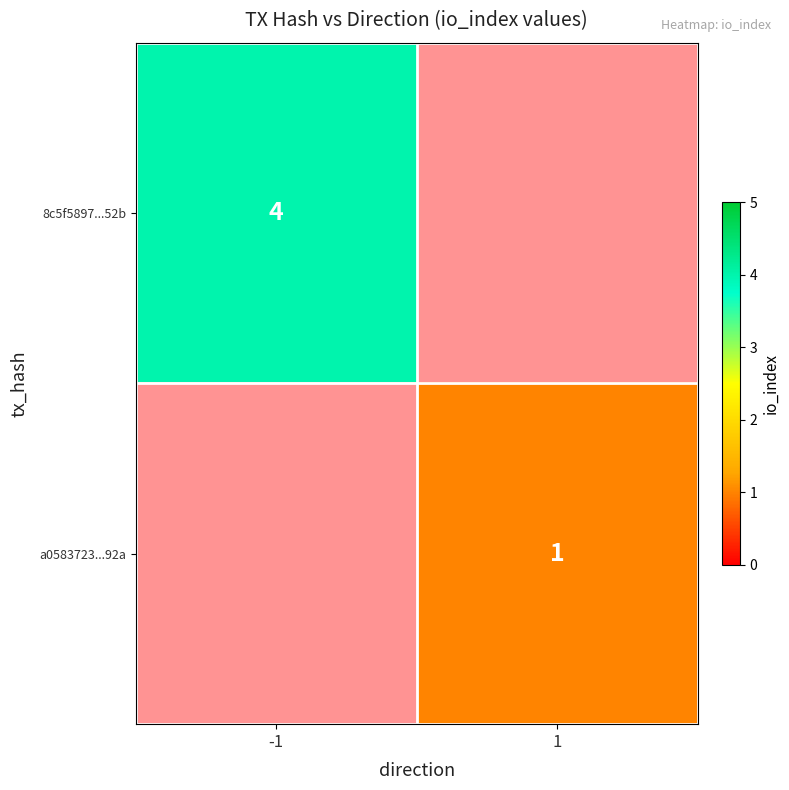

The 8c5f5897...52b series shows 4 at -1. True or false?

True